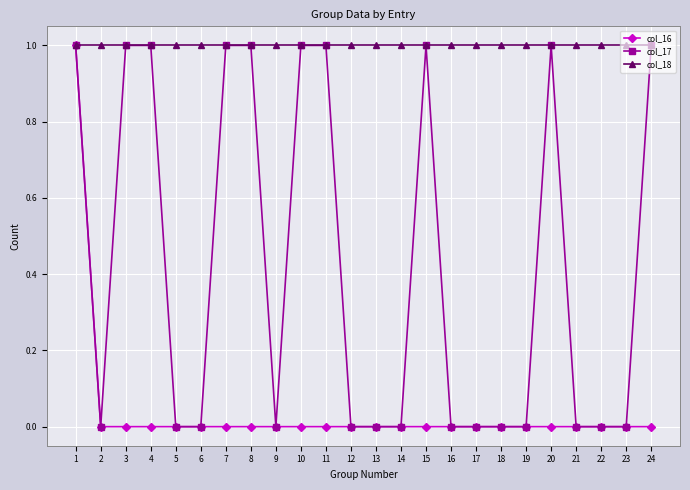

Where is the first local minimum for col_17?

2